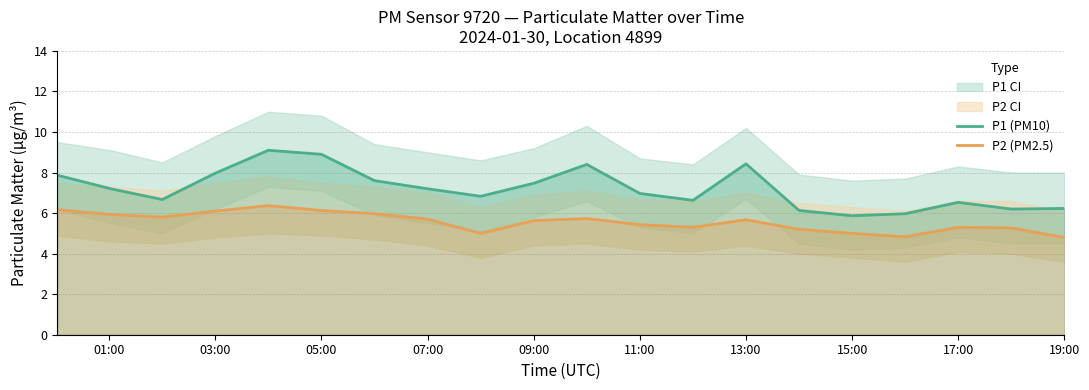

Is it true that P1 (PM10) equals 9.2 at 19:00?

False